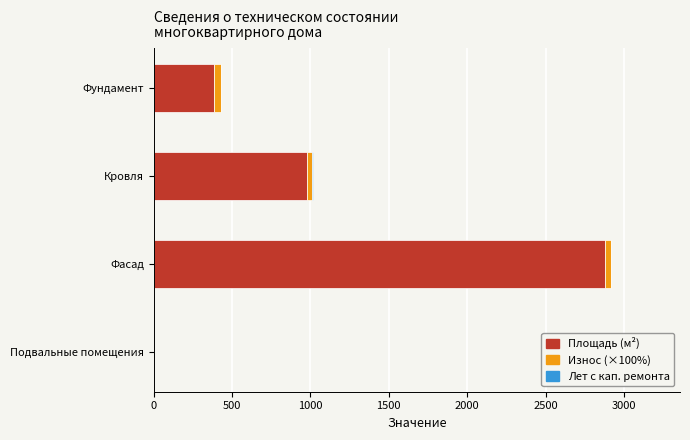

The value of Площадь (м²) at Подвальные помещения is 0. True or false?

True